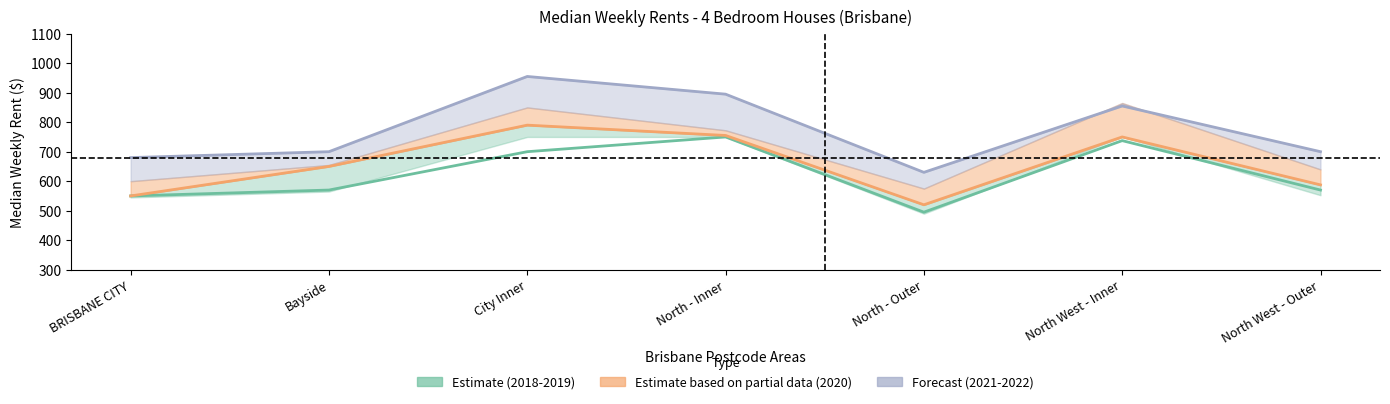

What is the spread (max minus min) of values at North - Inner?

145.0